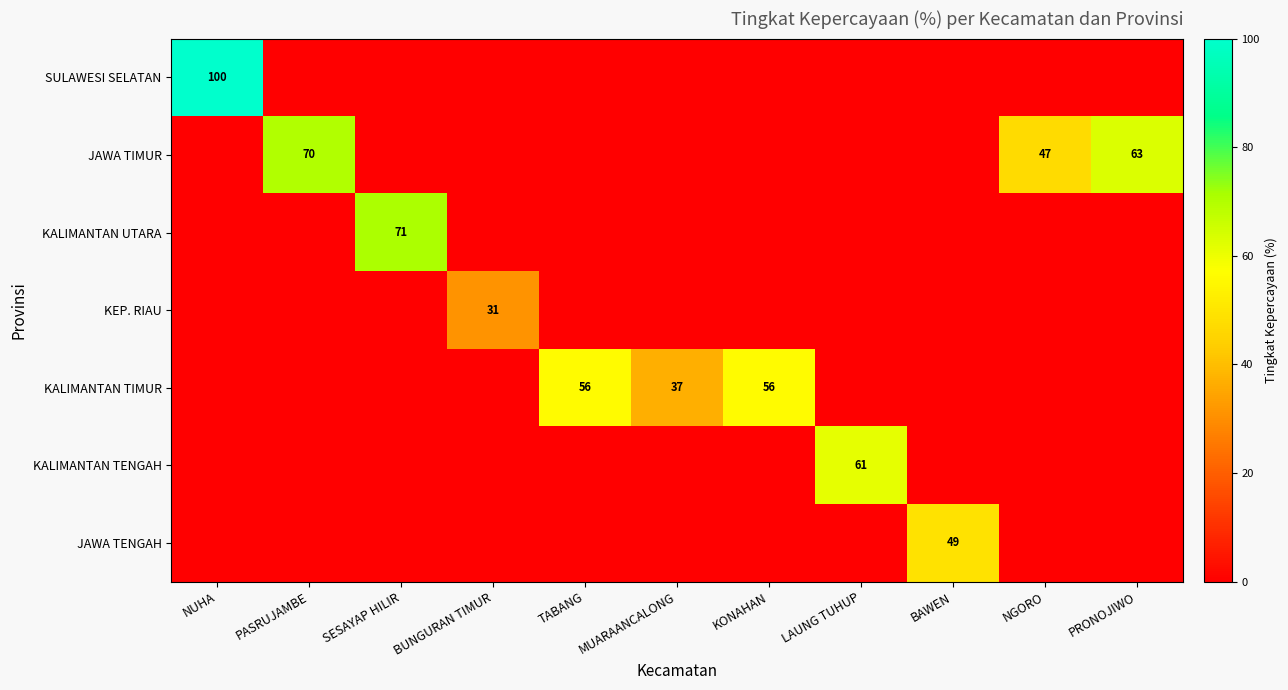

How many values in KALIMANTAN TENGAH are above zero?

1